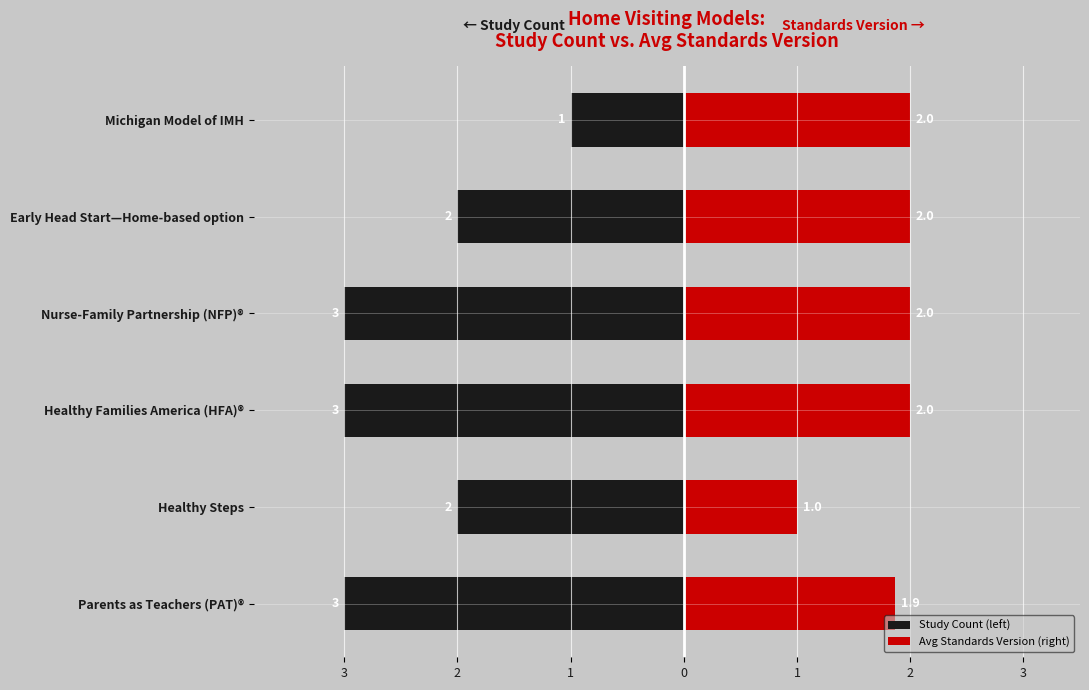

Are the bars grouped side by side (vs. stacked)?

Yes